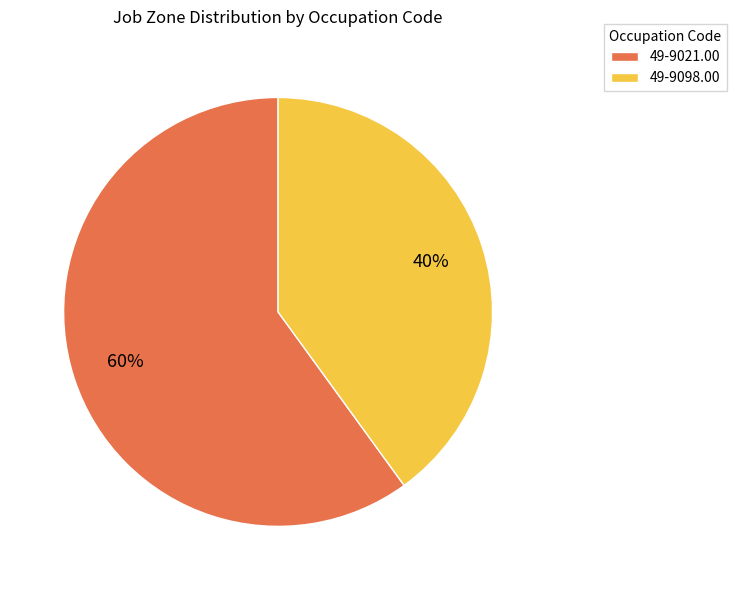

True or false: 49-9098.00 accounts for 30% of the total.

False